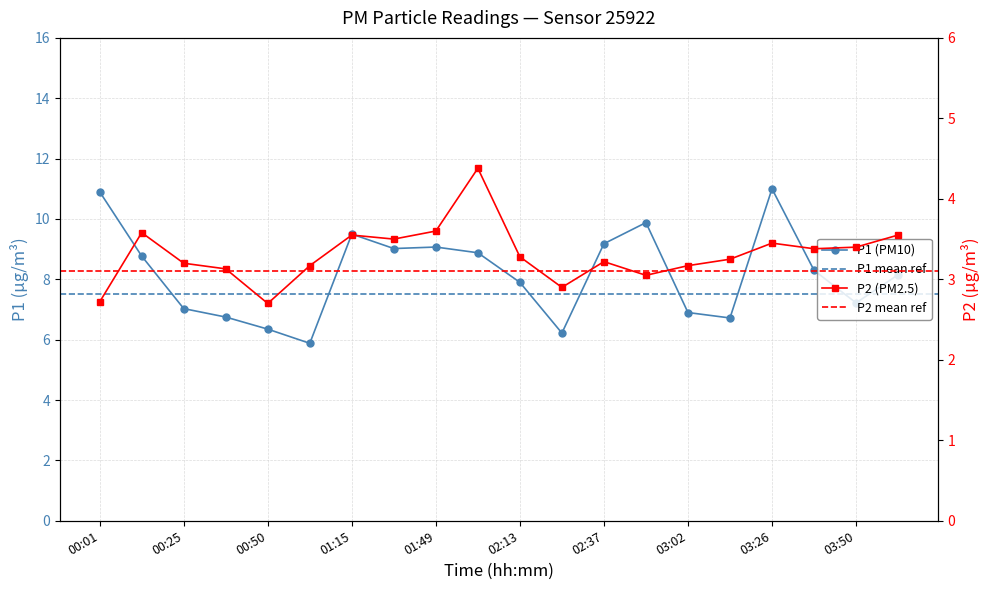

How many values in the P2 series exceed 3?

17